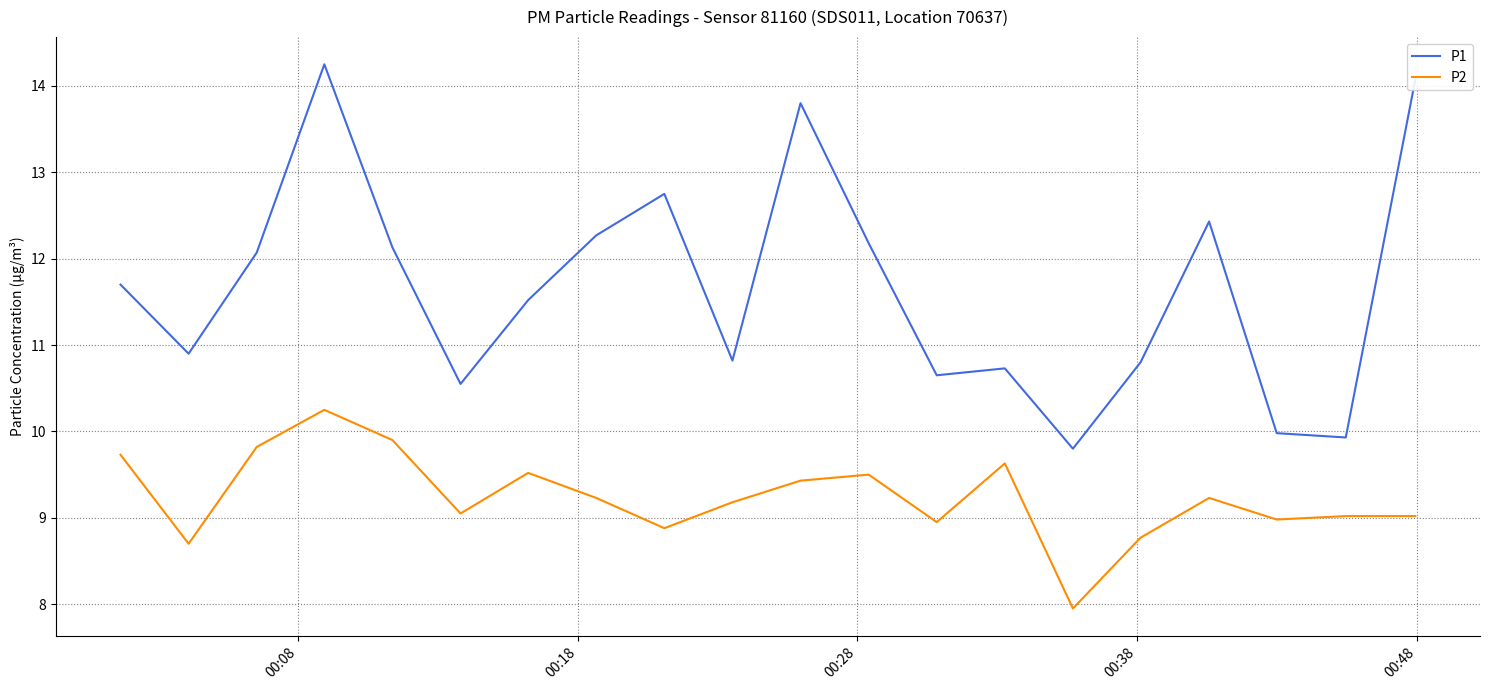

At how many categories does at least one series exceed 8?

20